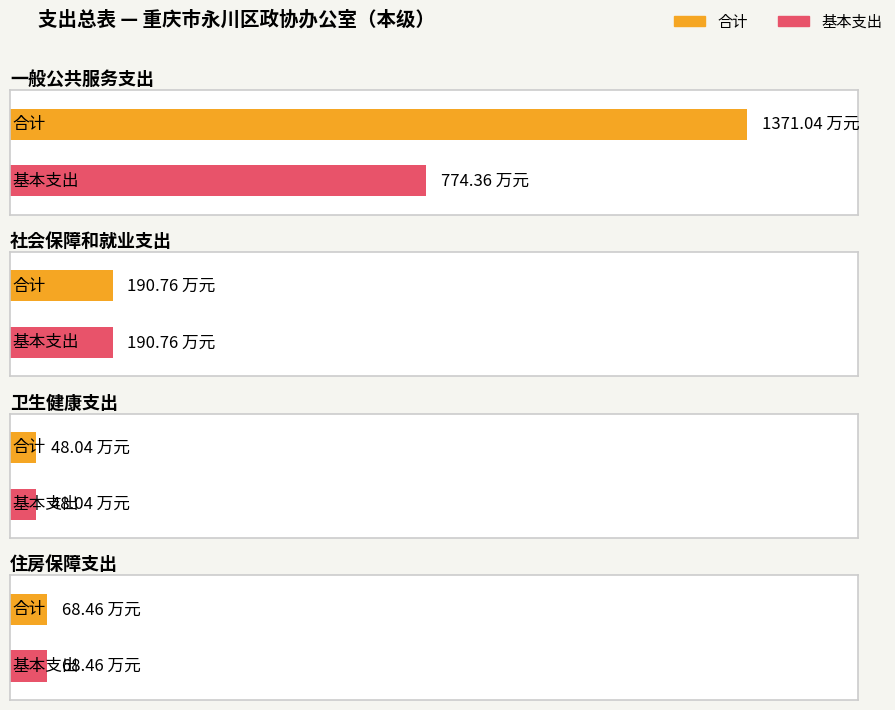

Count the number of categories in the chart.

4